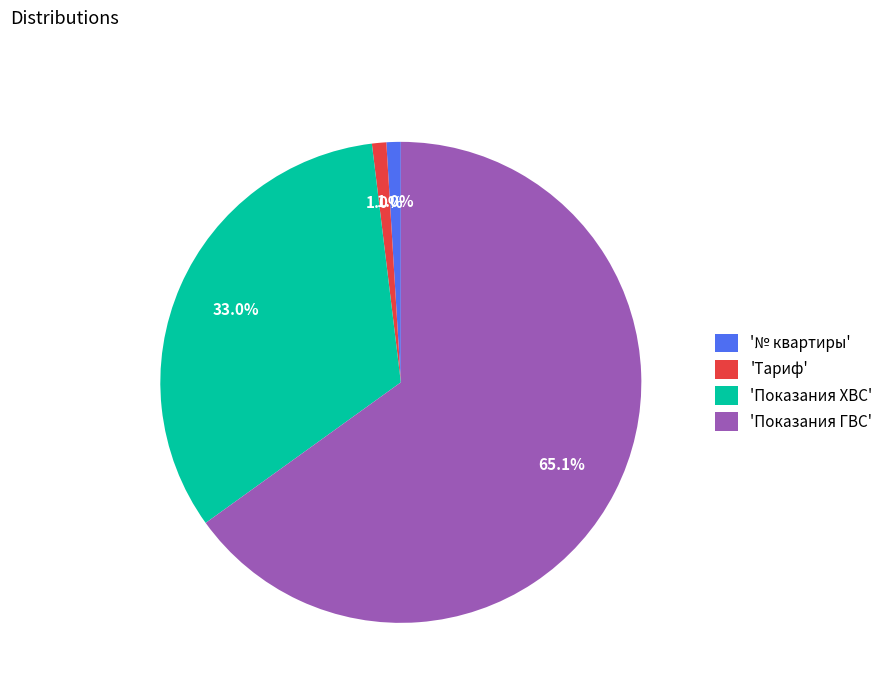

Do '№ квартиры' and 'Показания ГВС' together represent more than half of the pie?

Yes